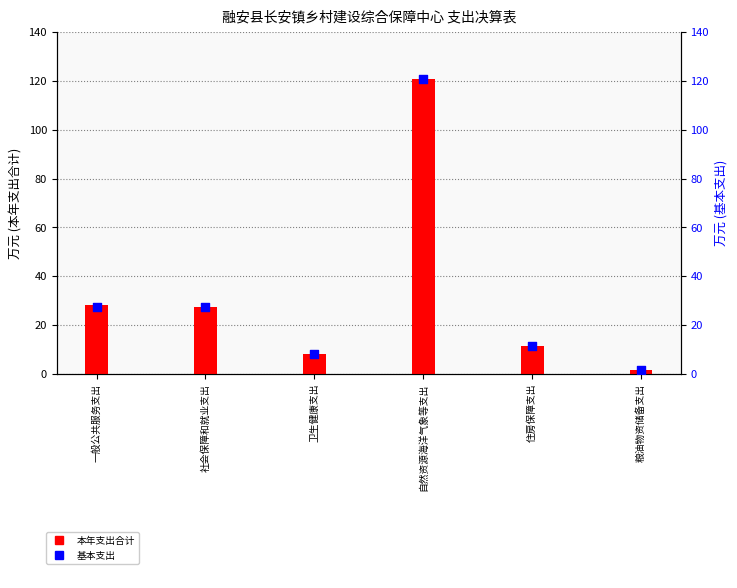

Which series reaches the minimum Y coordinate?

本年支出合计